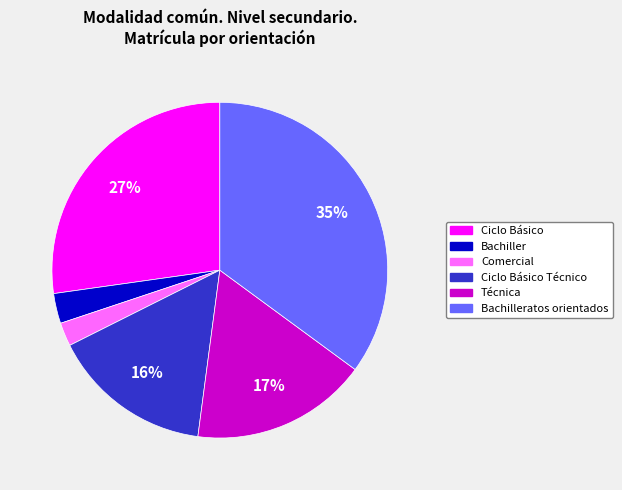

How many slices are in this pie chart?

6